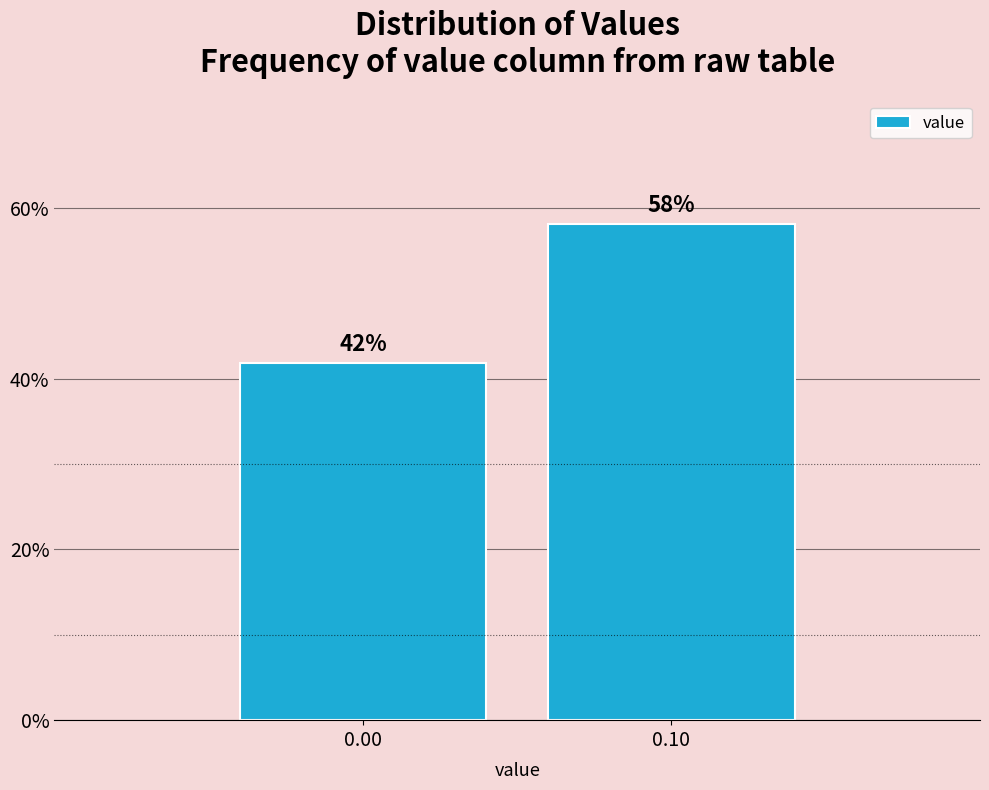

Is it true that the value at 0.10 is 58.1?

True